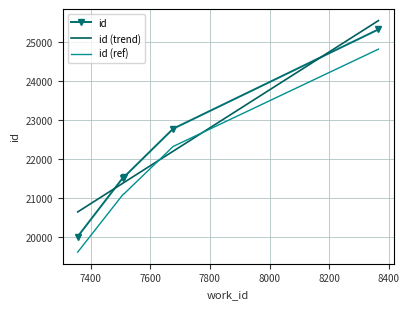

What is the average value?

22235